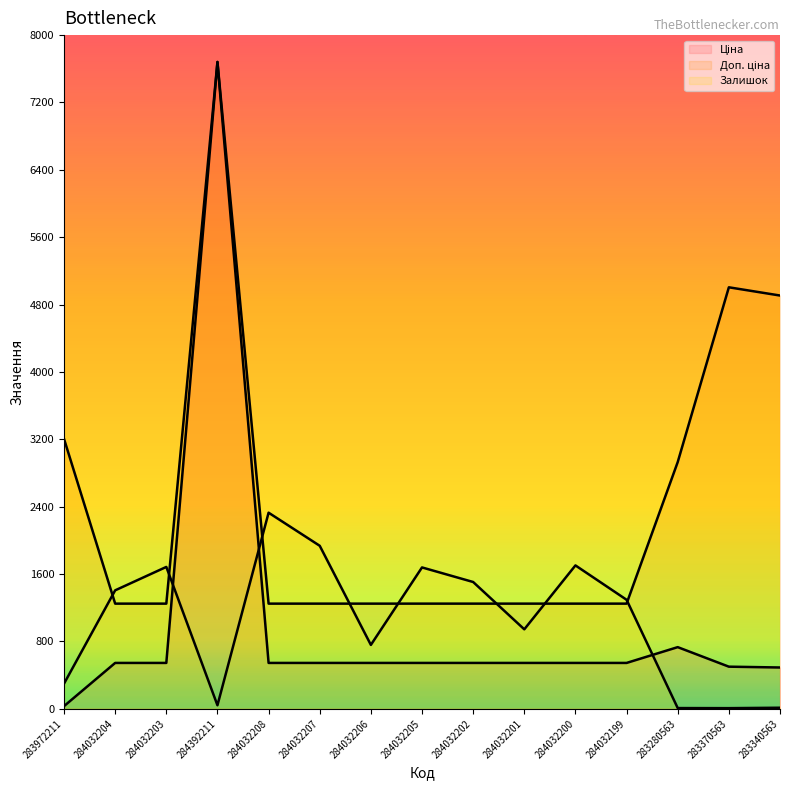

Does the chart display data point markers on the line(s)?

No